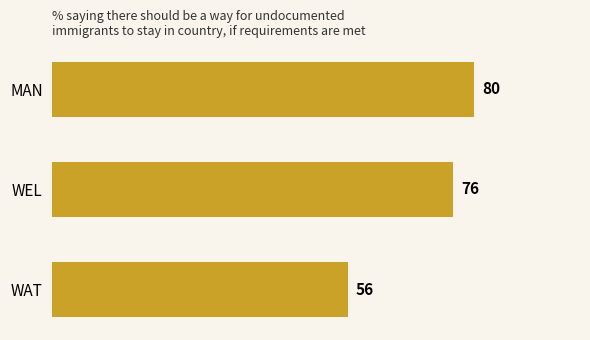

Does the chart contain stacked bars?

No